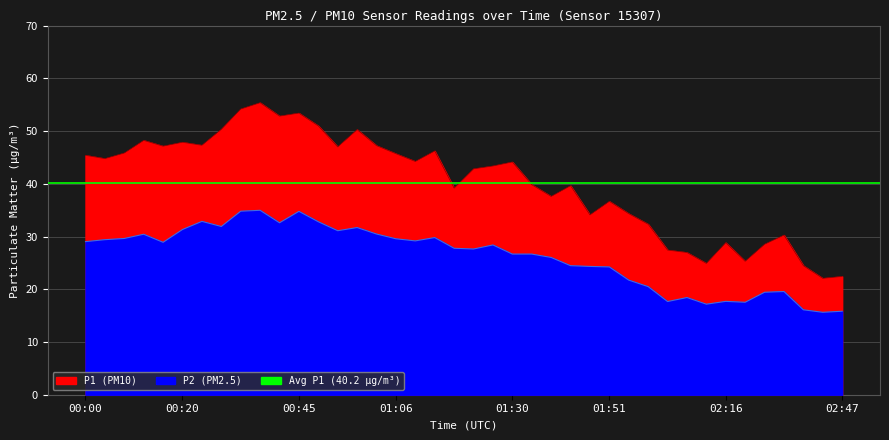

What is the total value across all series at 01:18?

66.9